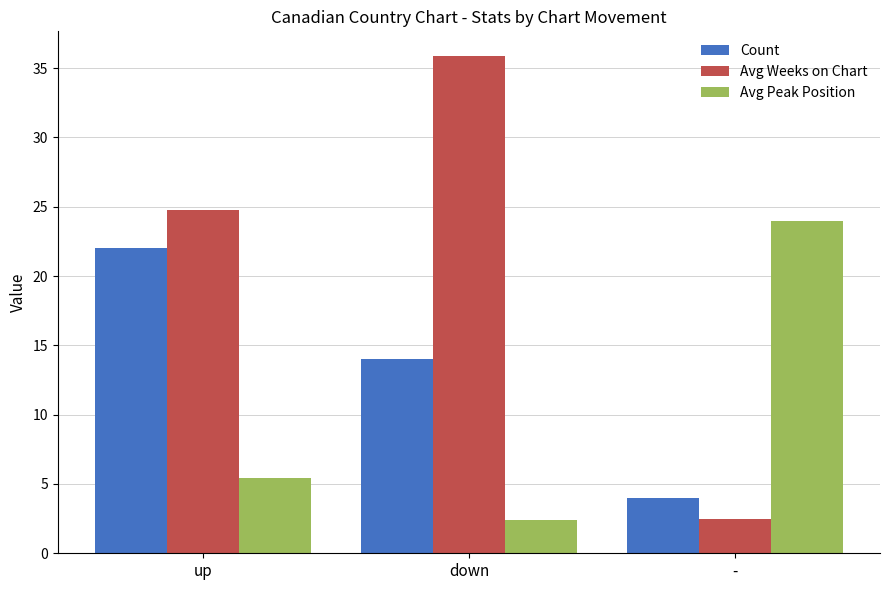

Which label corresponds to the largest value in the chart?

down